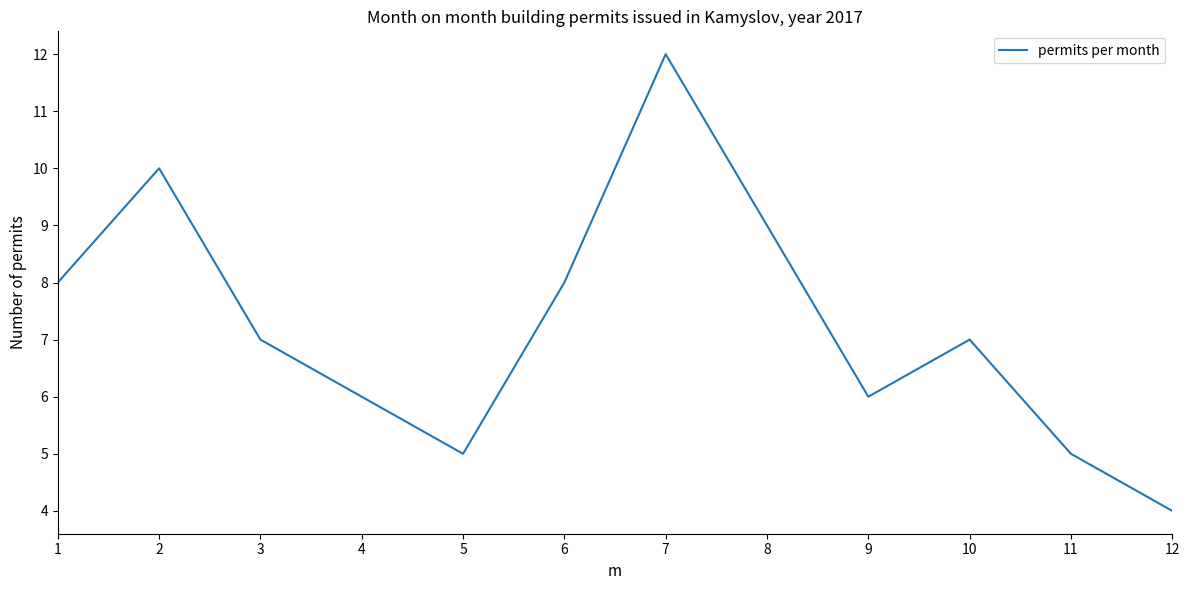

What is the difference between the maximum and minimum values?

8